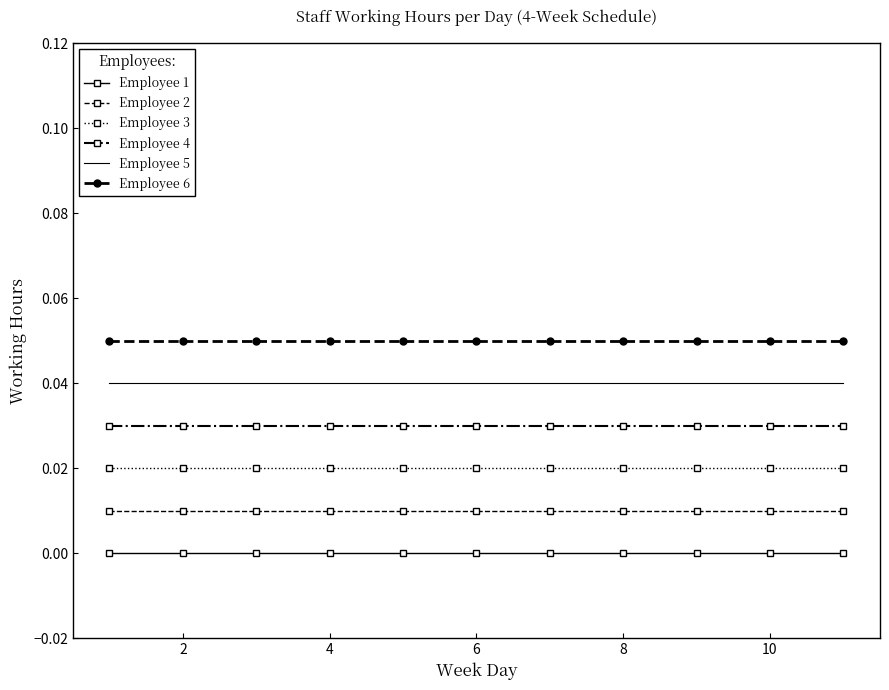

Which series has the largest total across all categories?

Employee 6